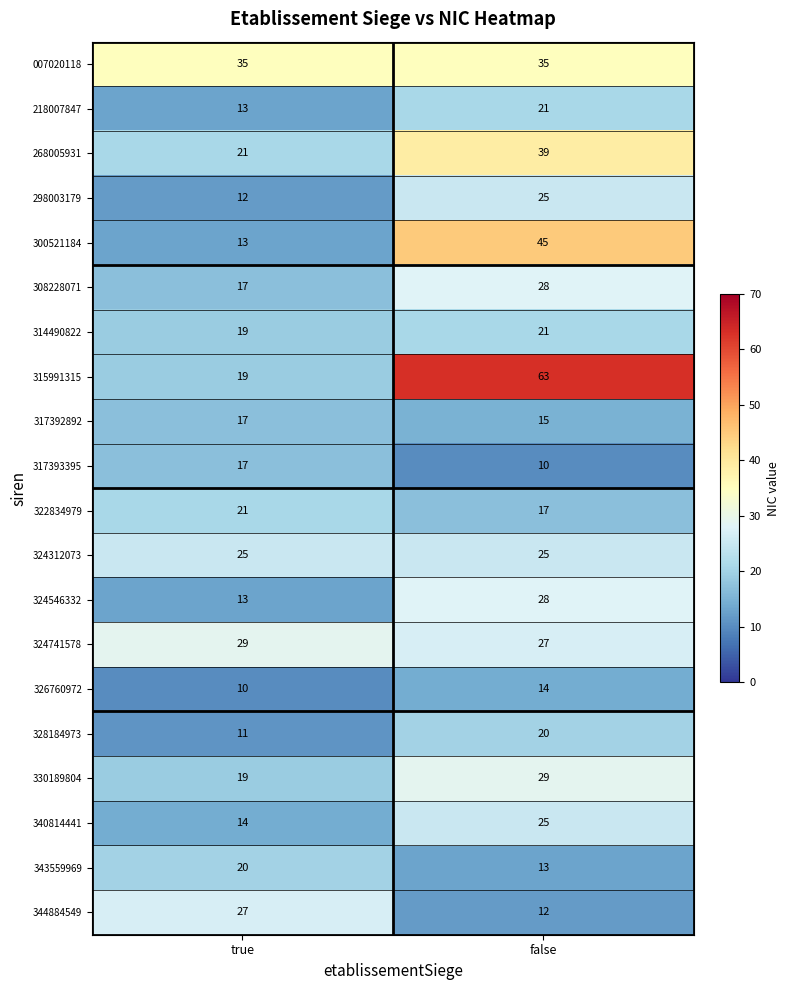

What is the difference between the highest and lowest values at true?

25